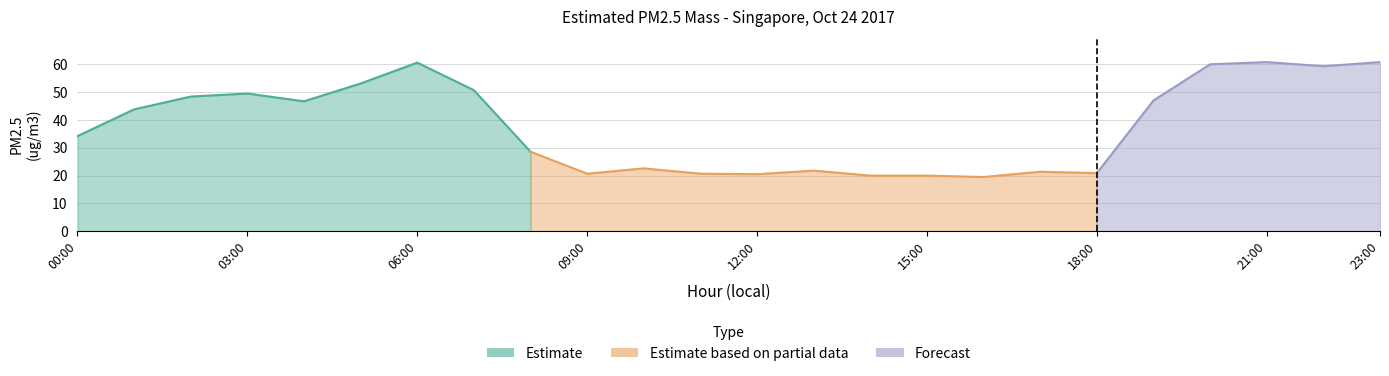

What value does the data have at 21?

60.8